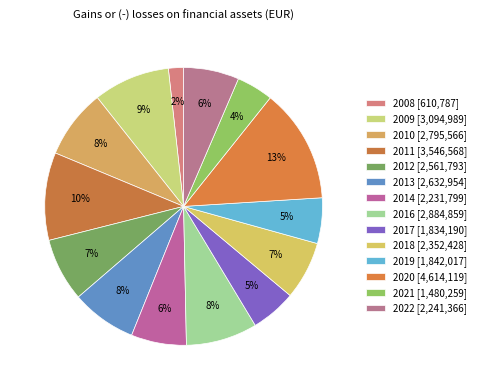

To the nearest percent, what portion does 2014 represent?

6%